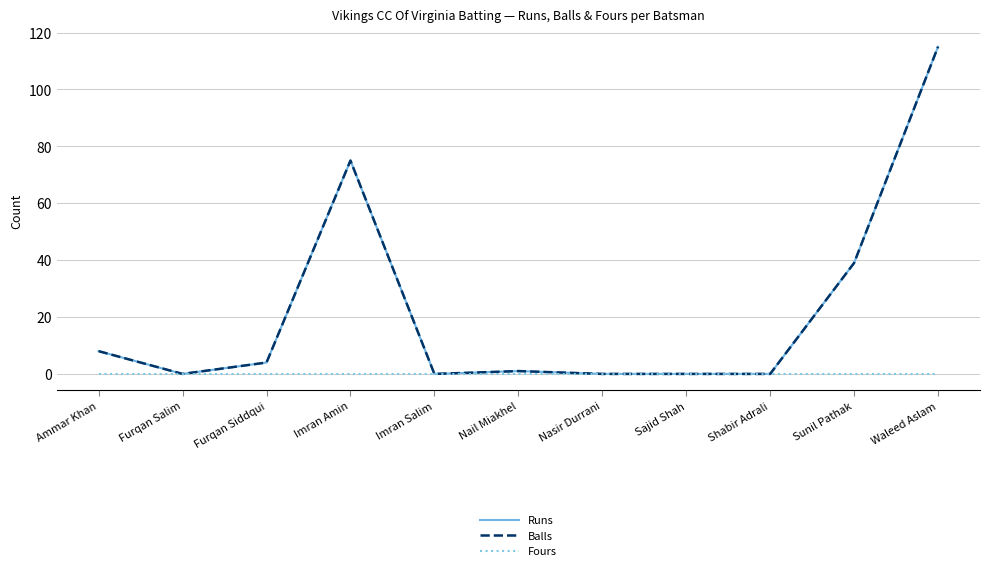

Does the chart display data point markers on the line(s)?

No